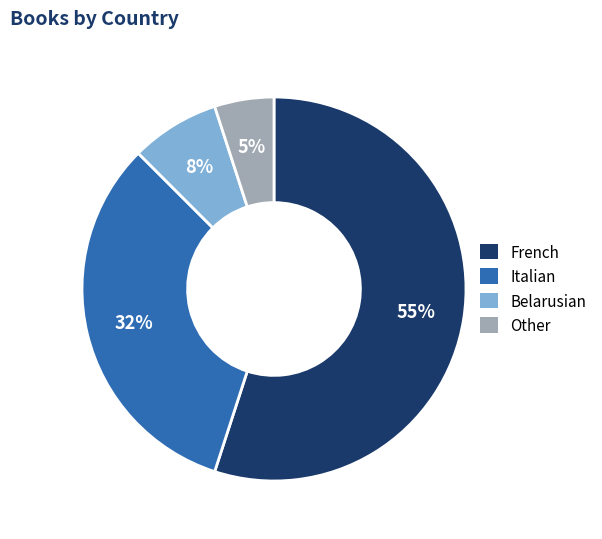

Does any single category account for the majority?

Yes